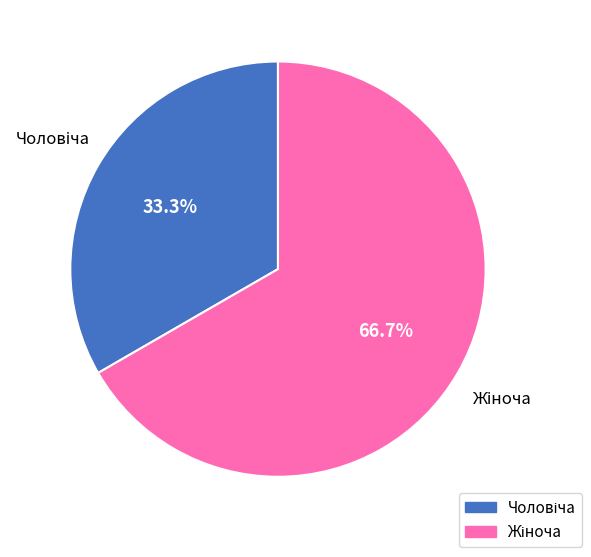

To the nearest percent, what is the average slice percentage?

50%